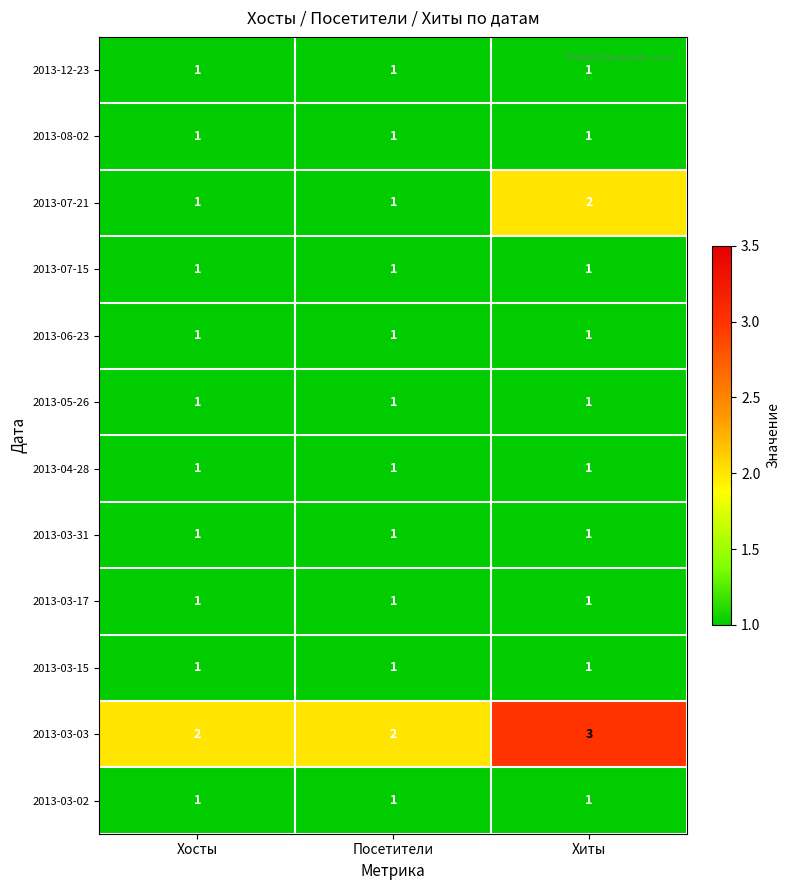

At which category is the sum across all series the highest?

Хиты